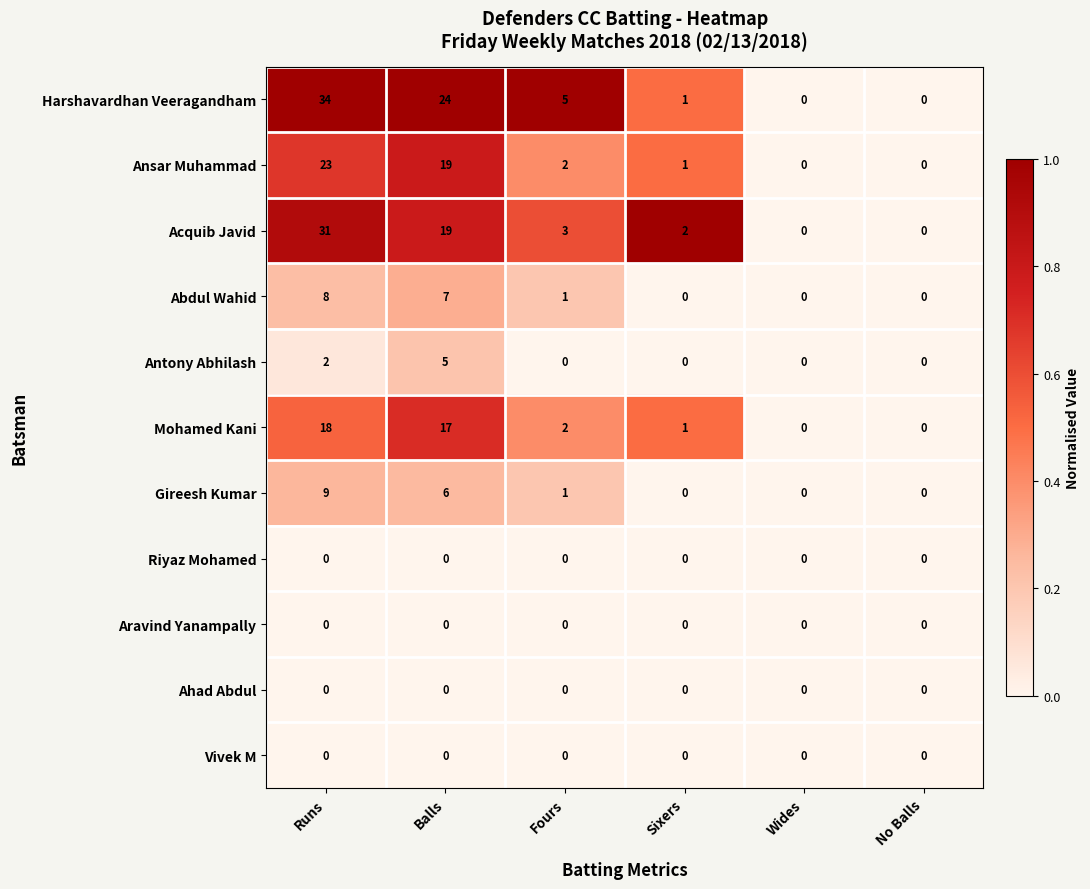

What is the difference between the maximum and minimum values in the Harshavardhan Veeragandham series?

34